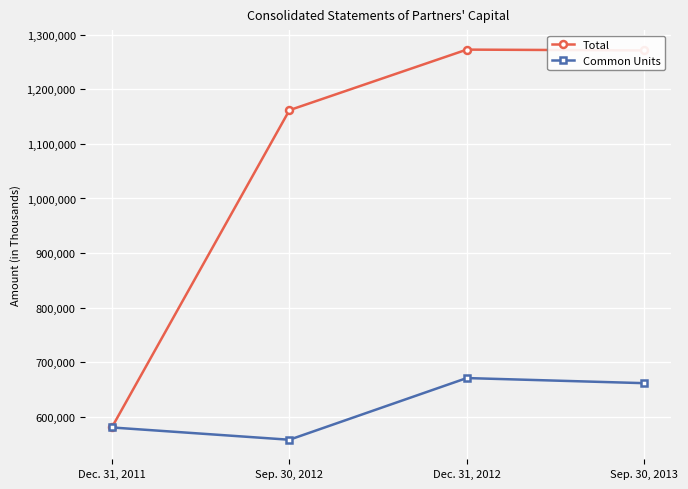

At how many categories does at least one series exceed 1139652?

3